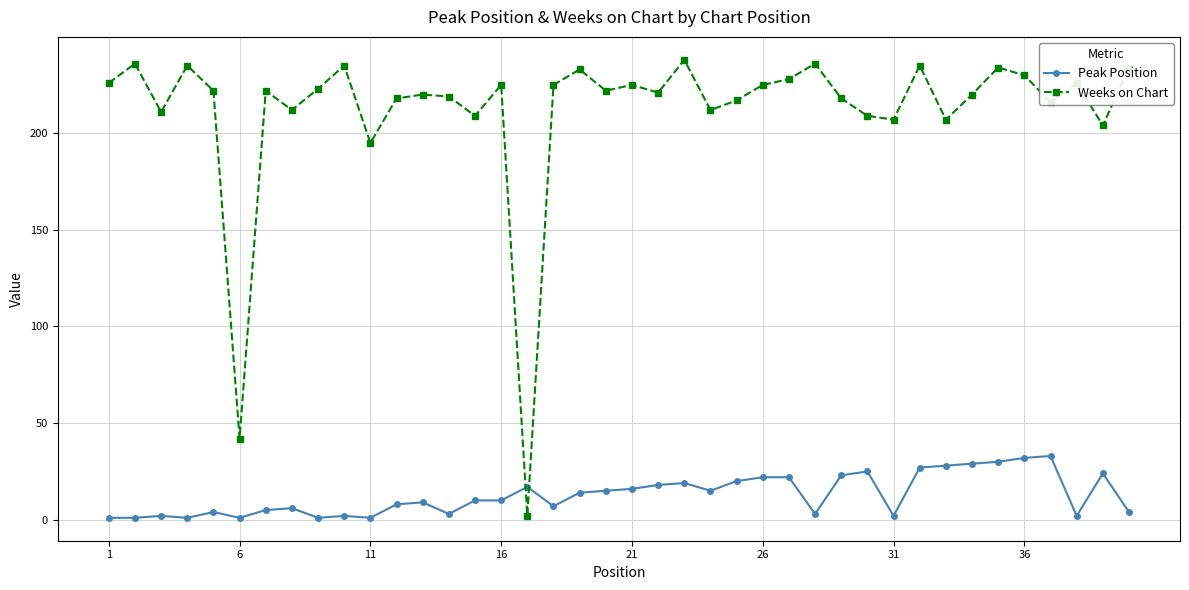

What is the value of the Weeks on Chart point at the 1st from the left?

226